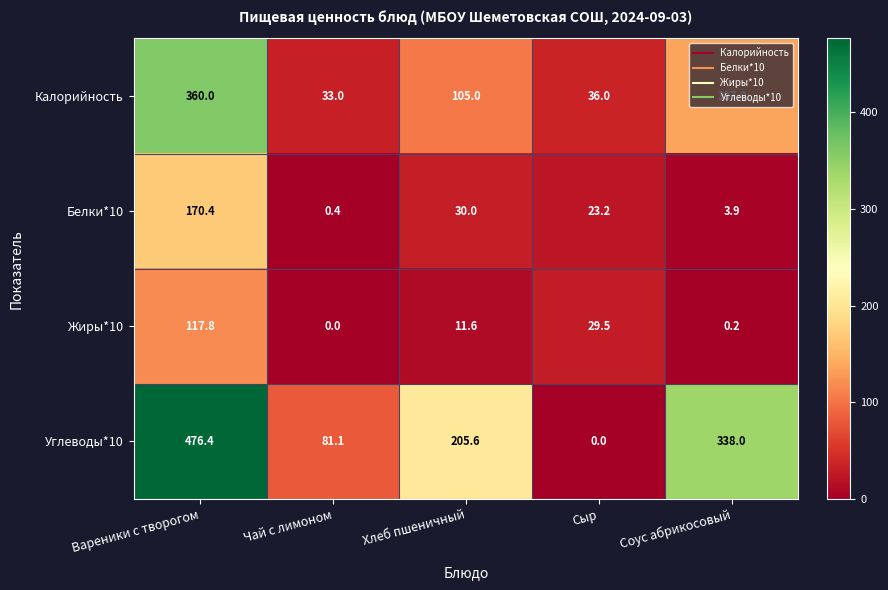

Is it true that Калорийность equals 495.0 at Вареники с творогом?

False